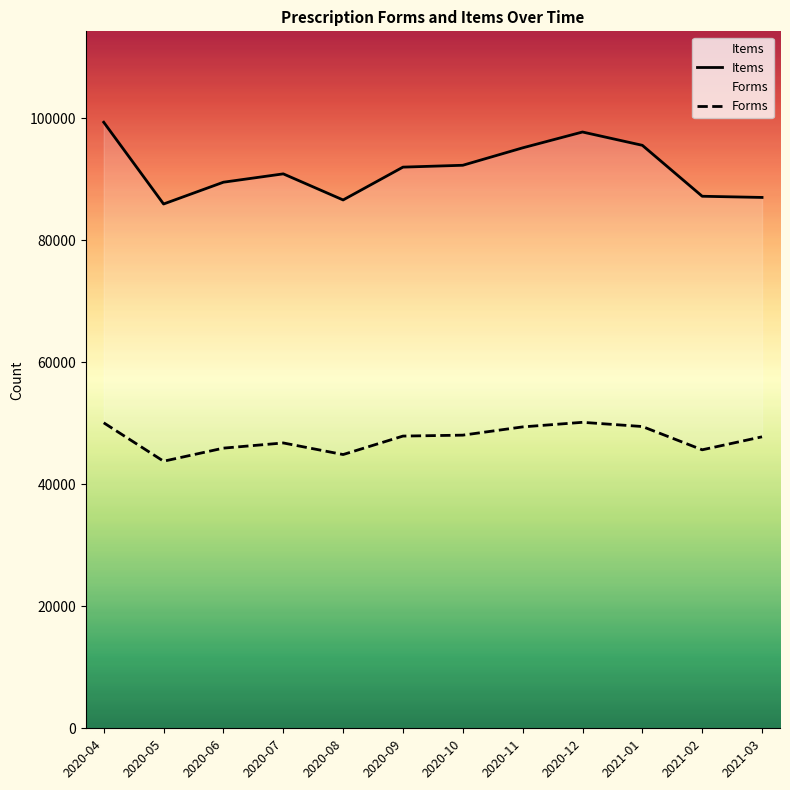

What is the total value across all series at 2021-03?

134841